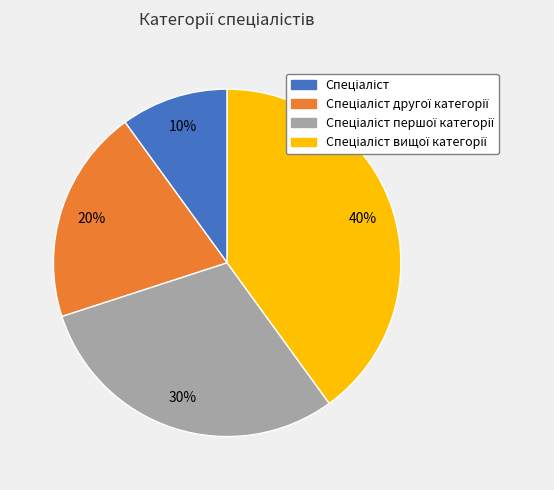

Count the number of slices in the pie.

4